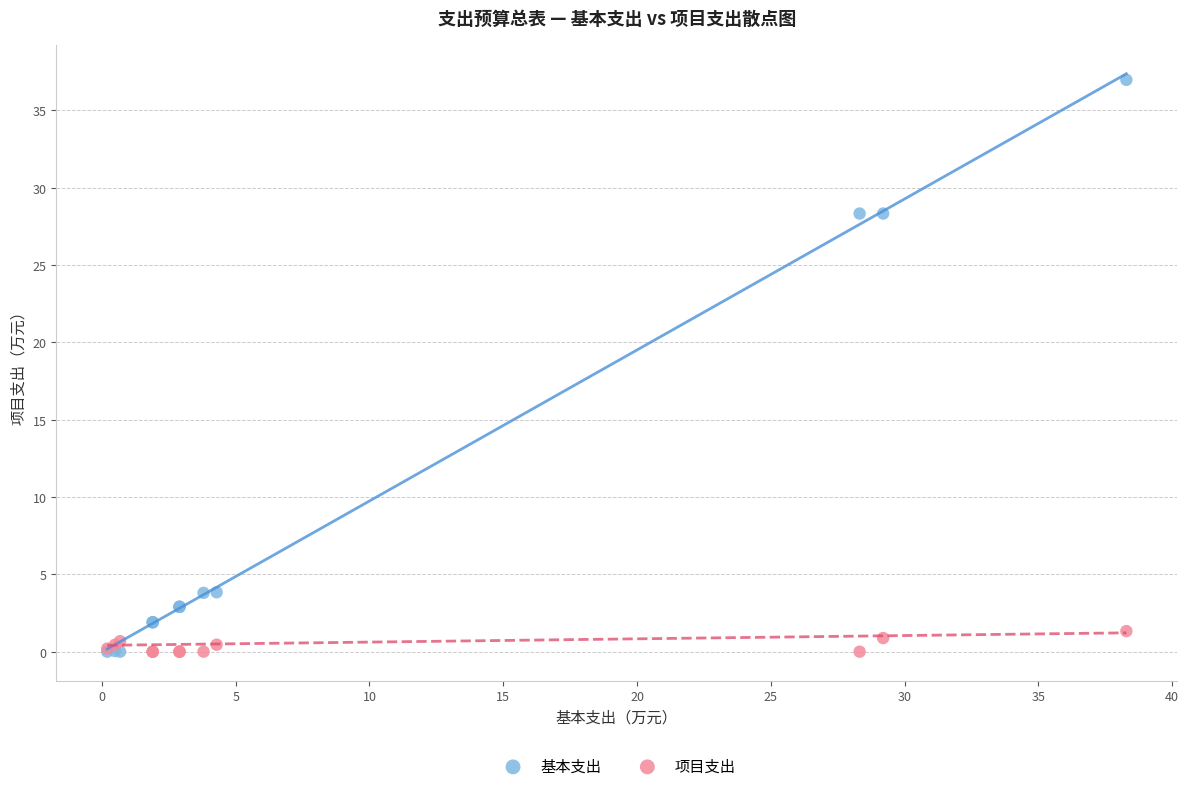

What are all the series names shown in the legend?

基本支出, 项目支出